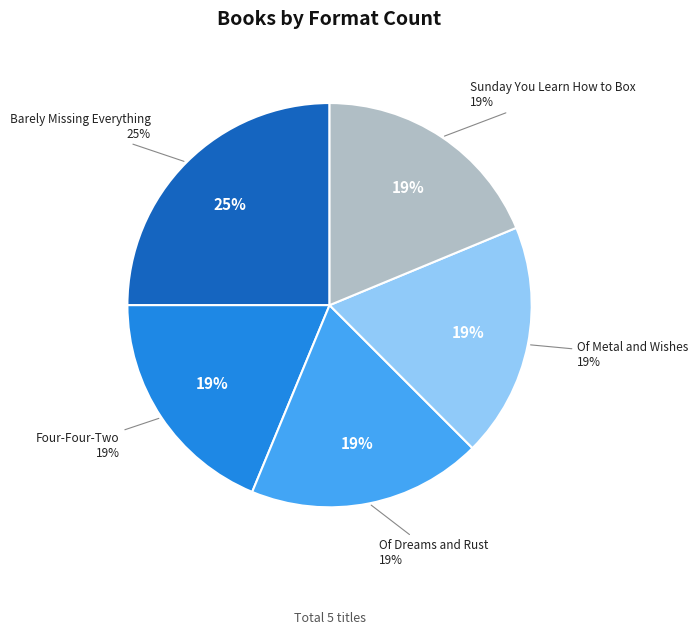

To the nearest percent, what percentage of the pie is Of Metal and Wishes?

19%